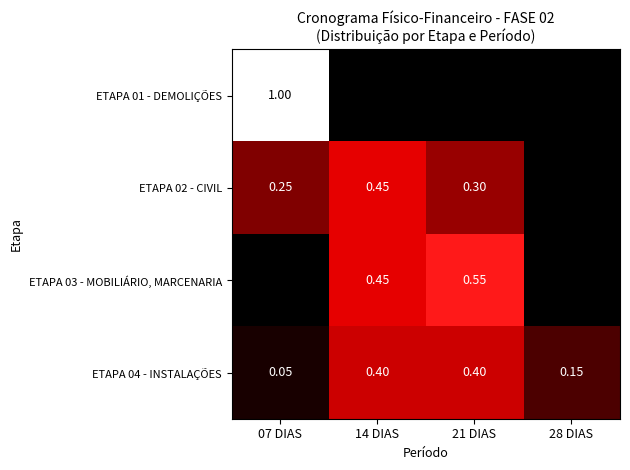

Is the value of ETAPA 02 - CIVIL at 07 DIAS greater than the value of ETAPA 04 - INSTALAÇÕES at 07 DIAS?

Yes